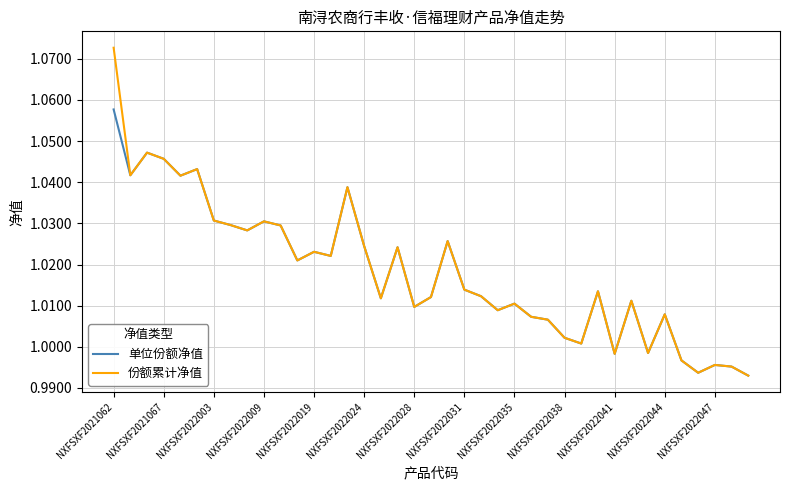

Which series has the widest spread of values?

份额累计净值